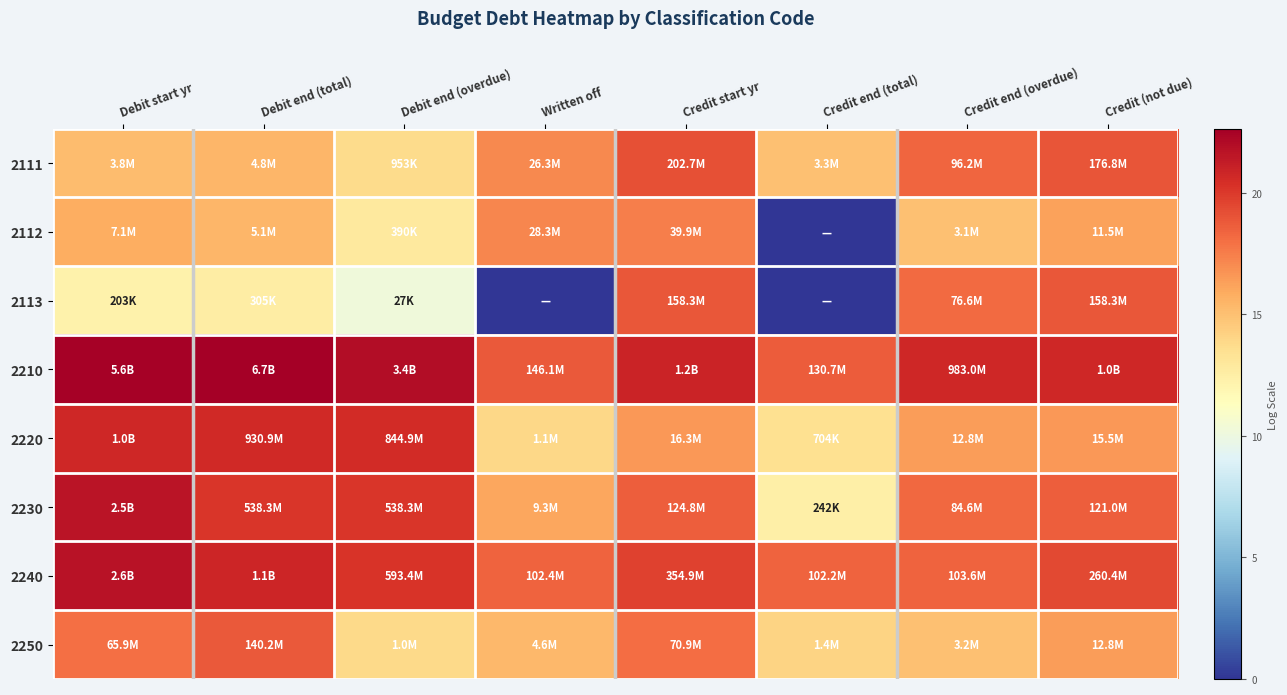

What is the difference between the highest and lowest values at Credit start yr?

4.3